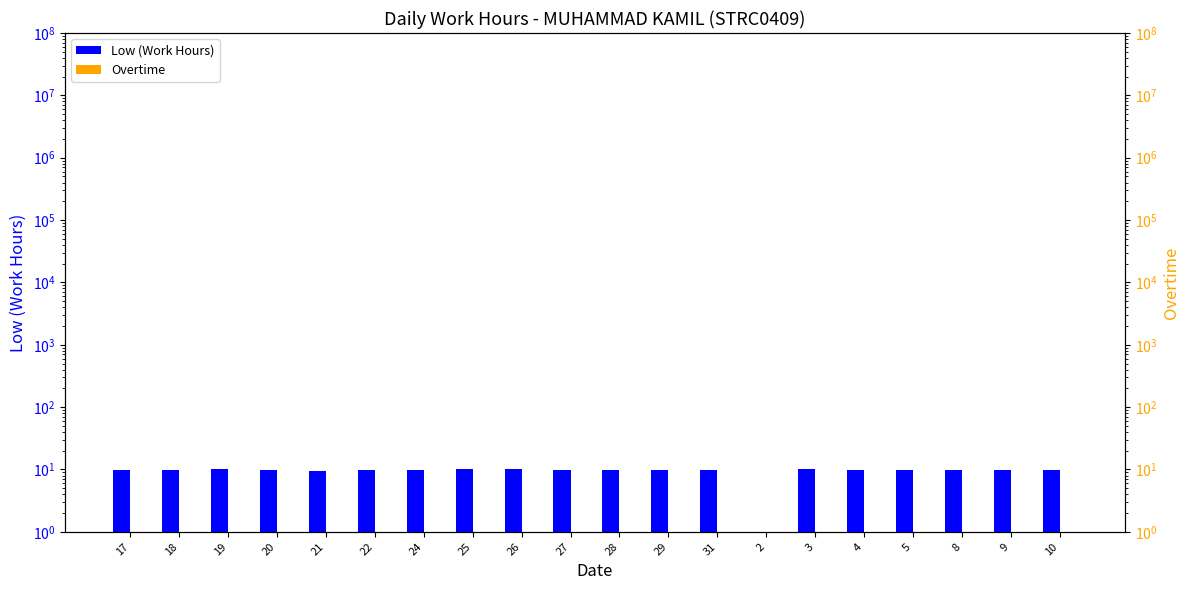

At which category is the sum across all series the highest?

19